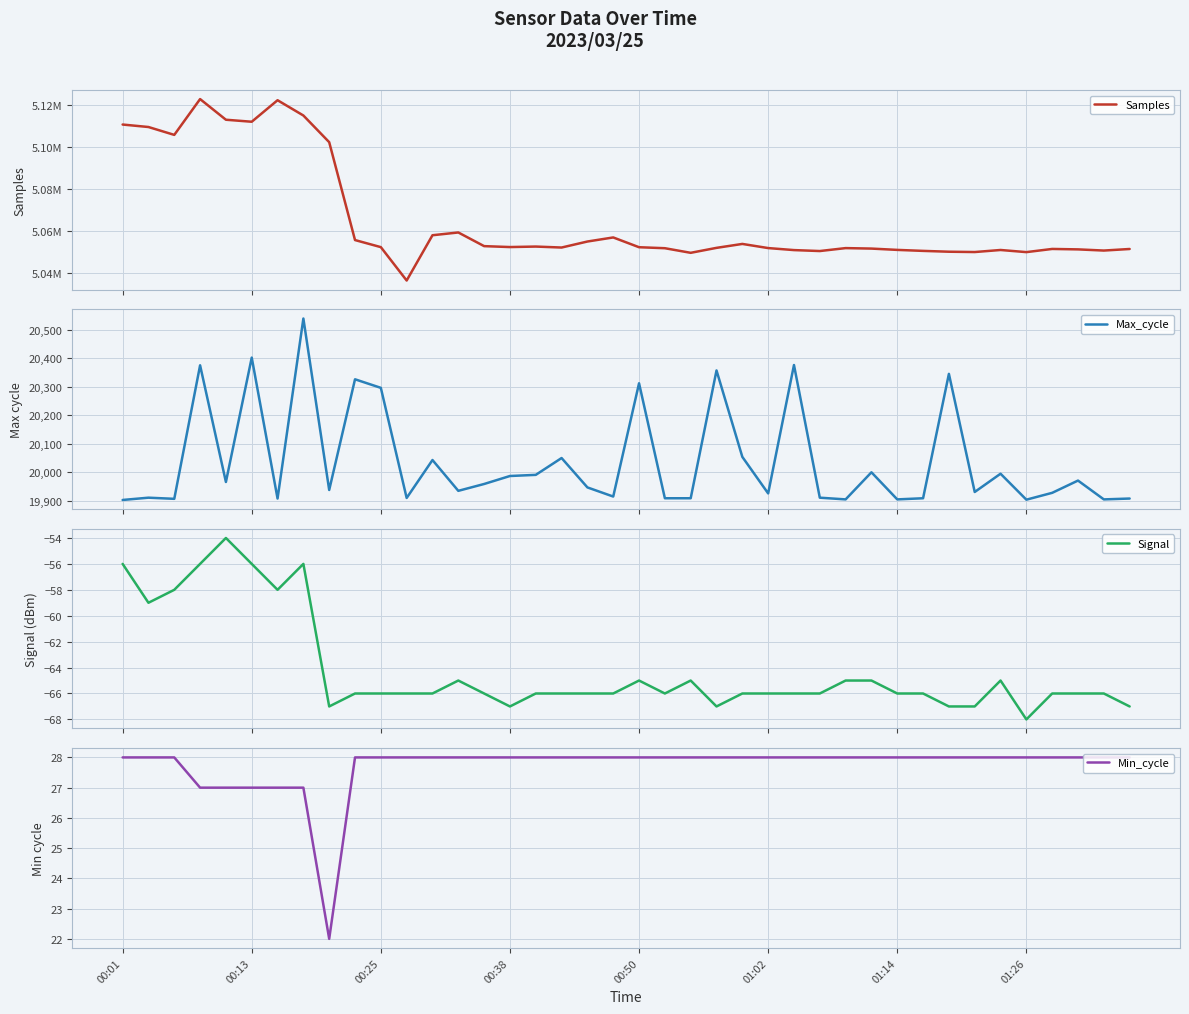

Where is the first local minimum for Min_cycle?

8